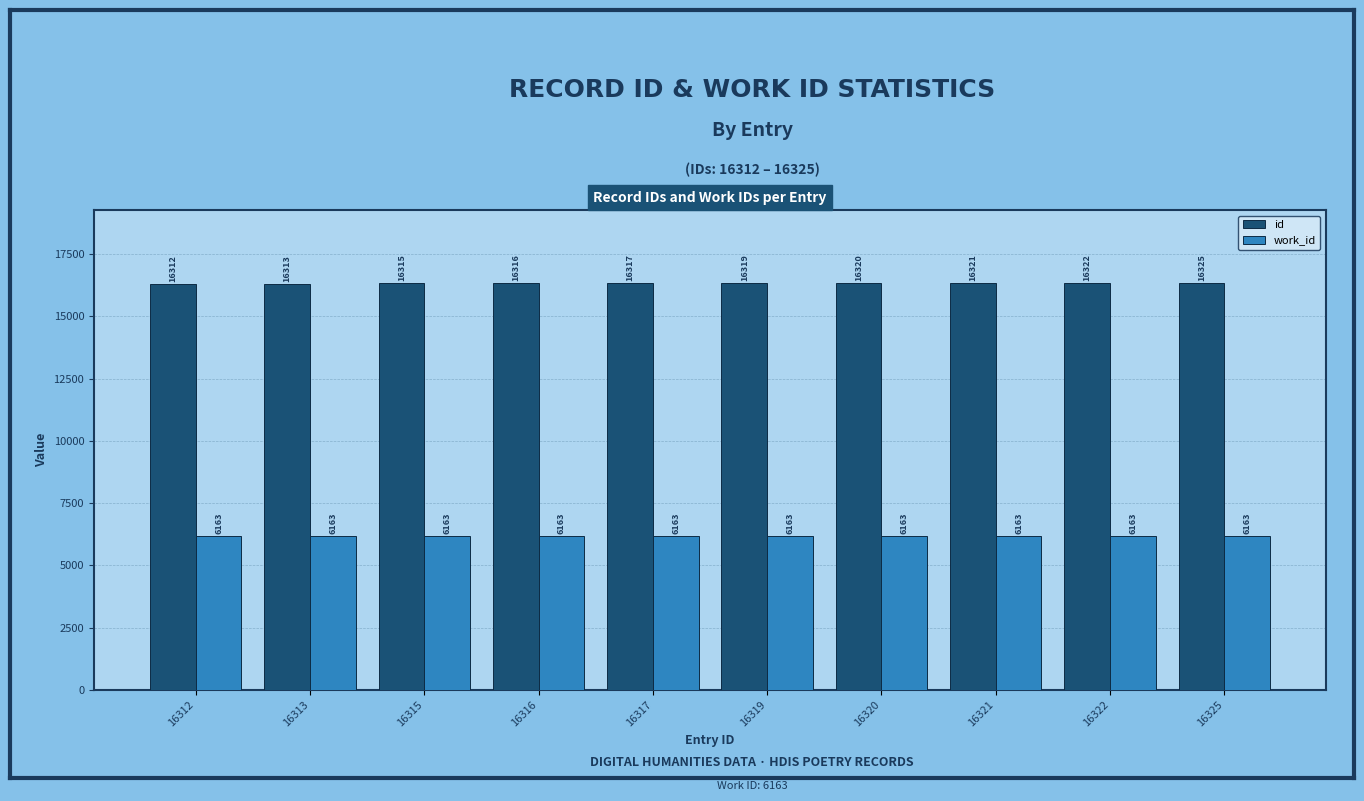

Reading right to left, transcribe all the data shown in this chart.

id: 16325	16322	16321	16320	16319	16317	16316	16315	16313	16312
work_id: 6163	6163	6163	6163	6163	6163	6163	6163	6163	6163